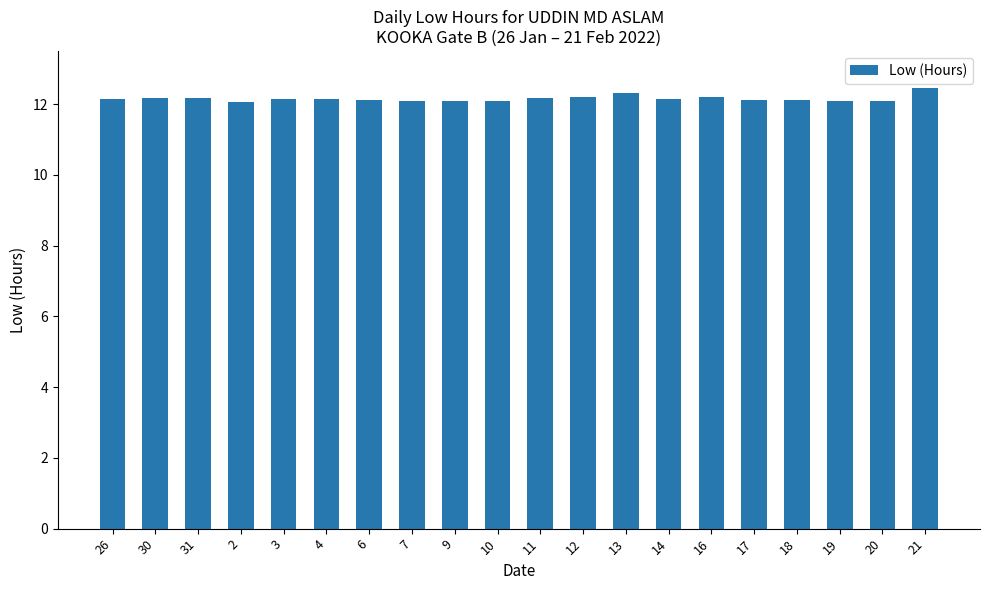

What is the difference between the maximum and minimum values?

0.4